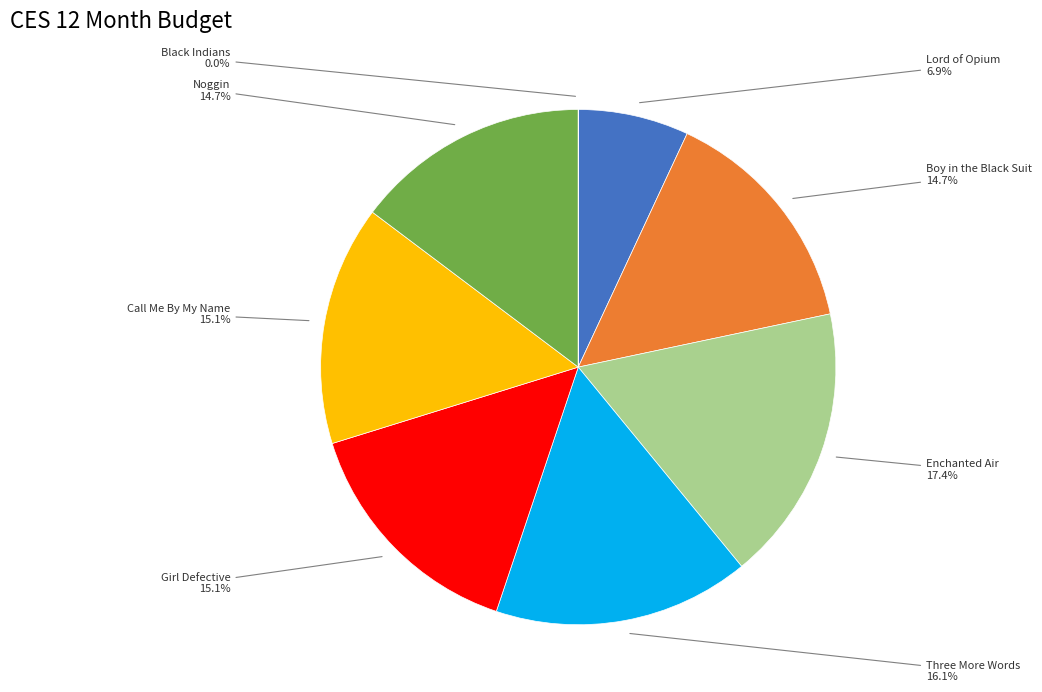

To the nearest percent, what is the difference between the largest and smallest slice percentages?

17%